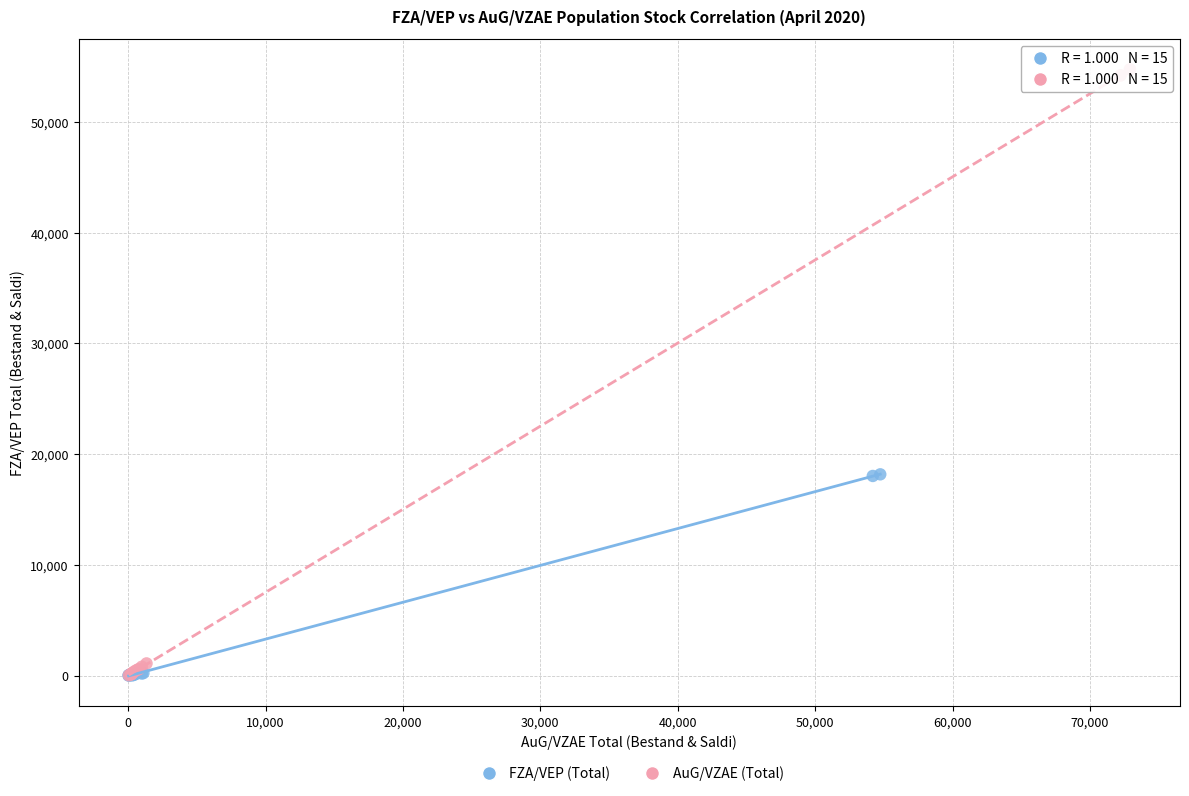

Which series has the largest Y range (max minus min)?

AuG/VZAE (Total)